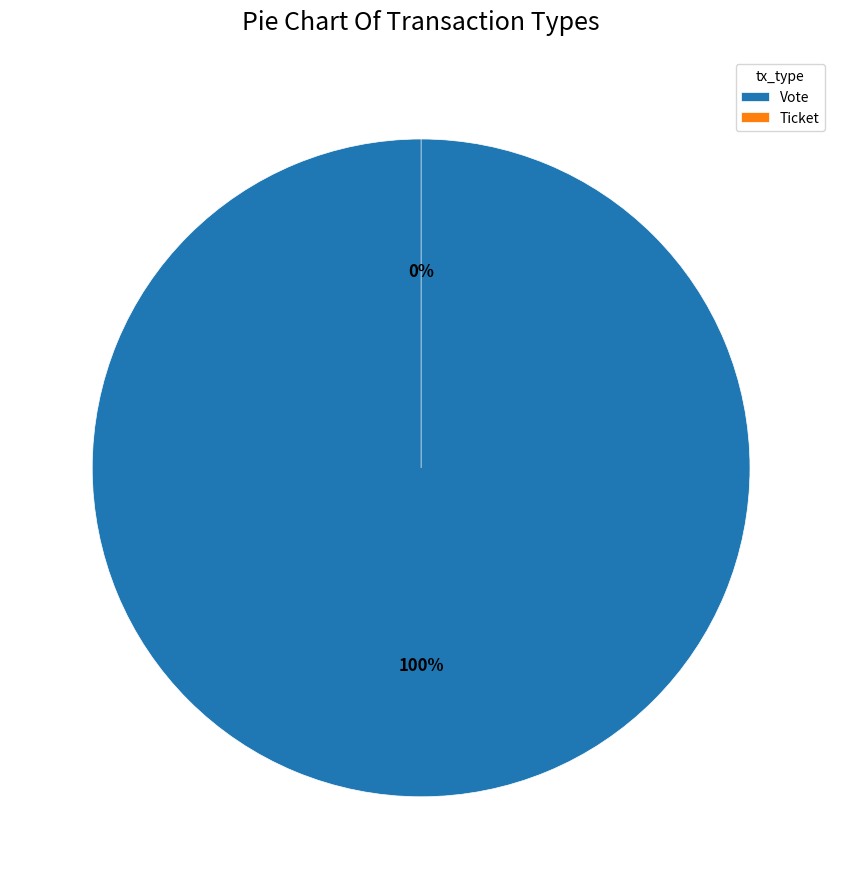

How many segments does this pie chart have?

2